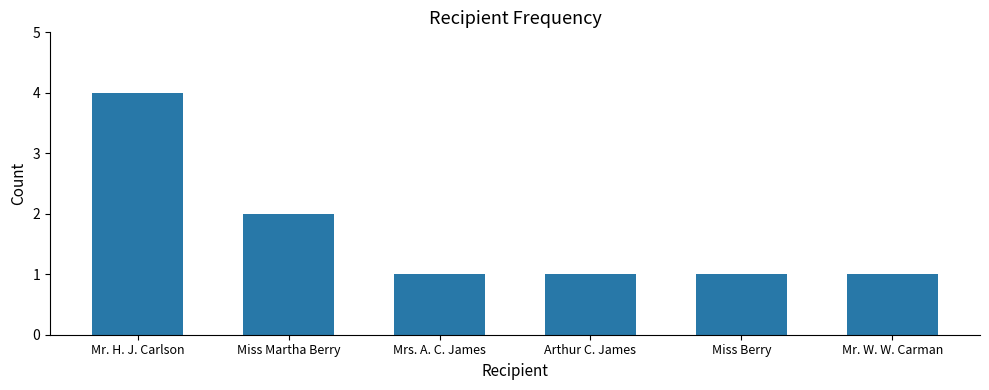

The chart shows a value of 2 at Miss Martha Berry. True or false?

True